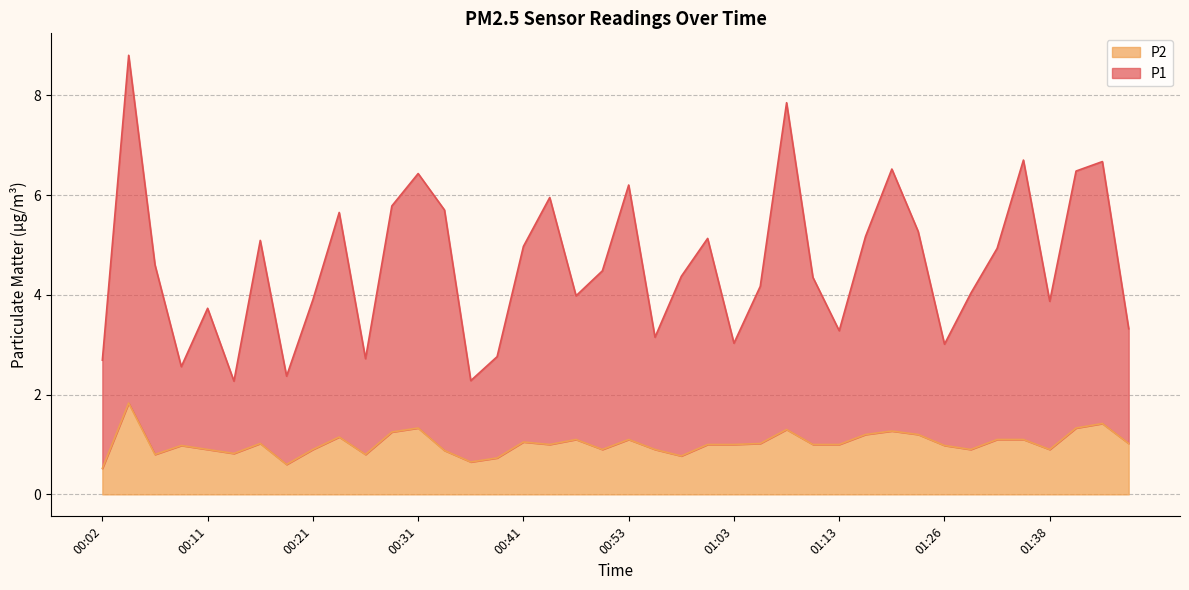

Count the number of data series in this chart.

2